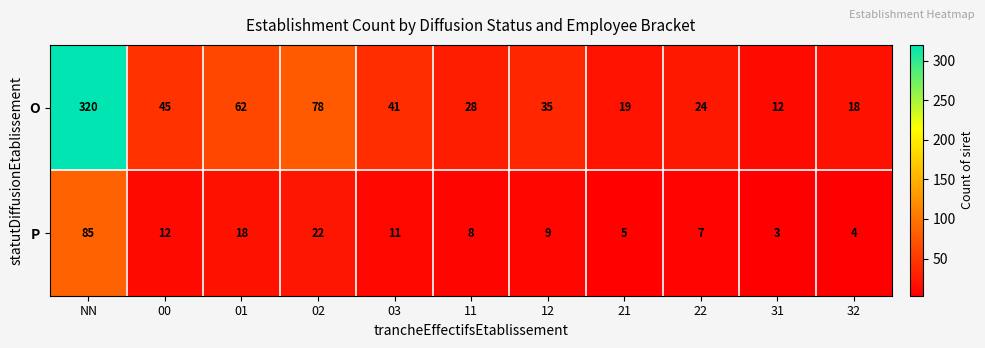

At 21, list the series in order from smallest to largest.

P, O